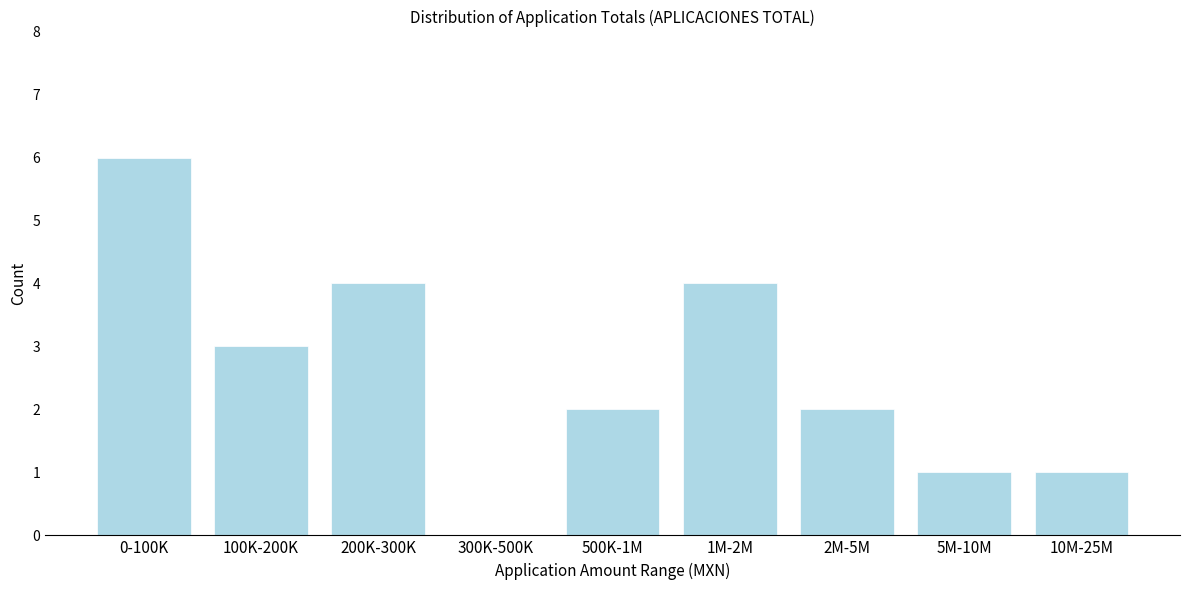

Reading left to right, transcribe all the data shown in this chart.

0-100K=6	100K-200K=3	200K-300K=4	300K-500K=0	500K-1M=2	1M-2M=4	2M-5M=2	5M-10M=1	10M-25M=1